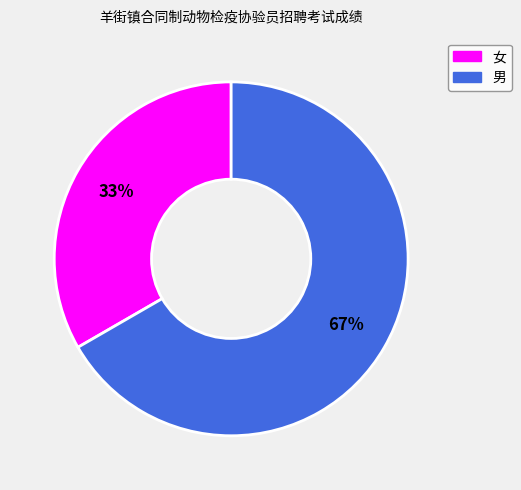

The 男 slice represents 75% of the pie. True or false?

False